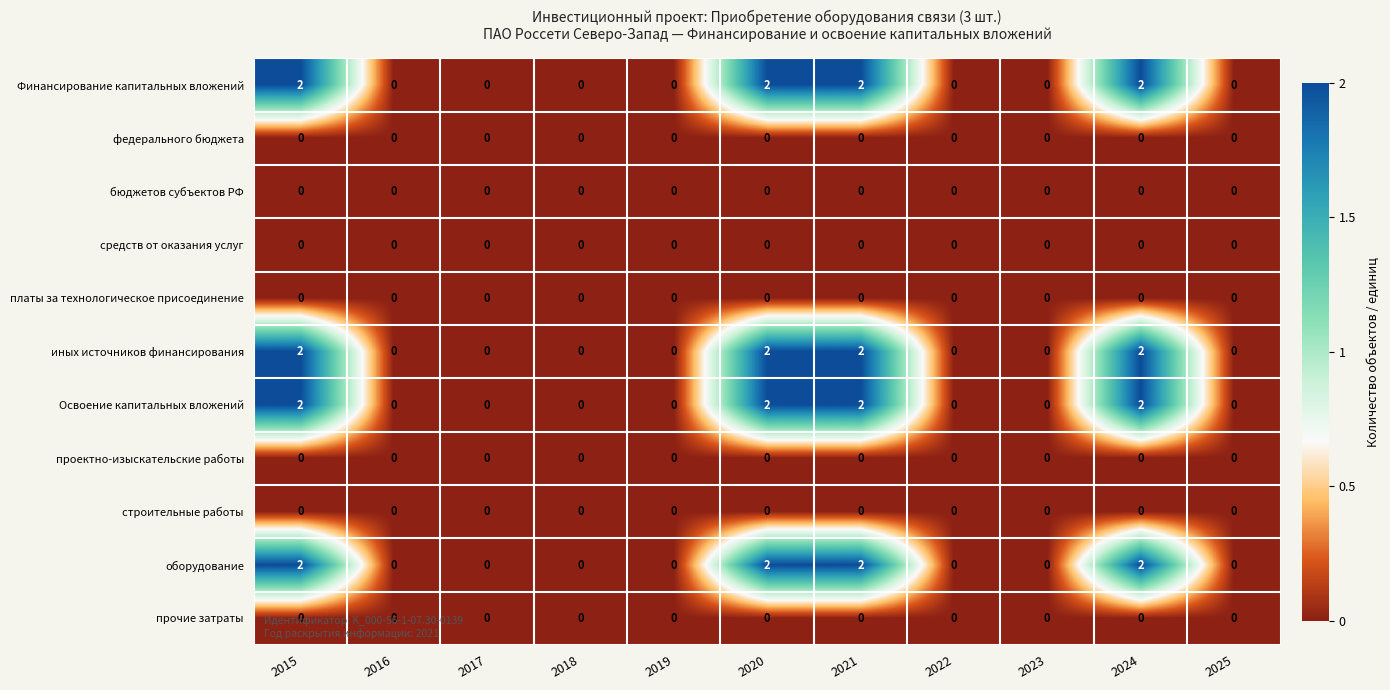

Count the number of categories in the chart.

11